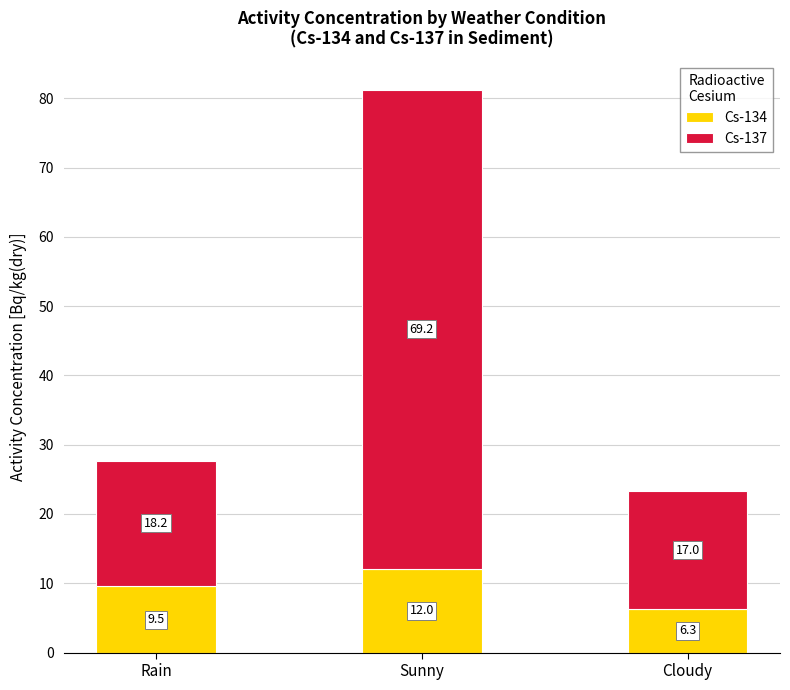

What is the total value across all series at Sunny?

81.2